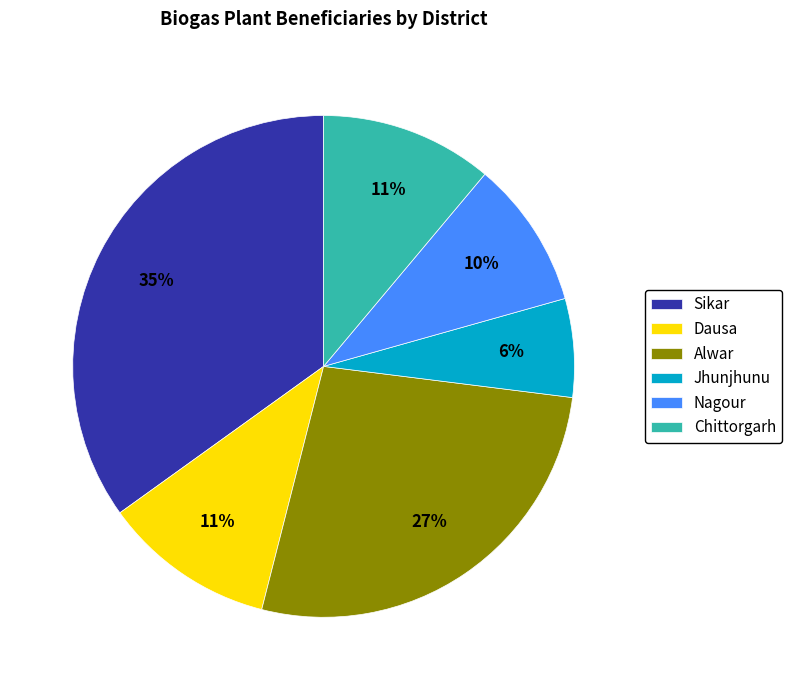

Do Jhunjhunu and Nagour together represent more than half of the pie?

No